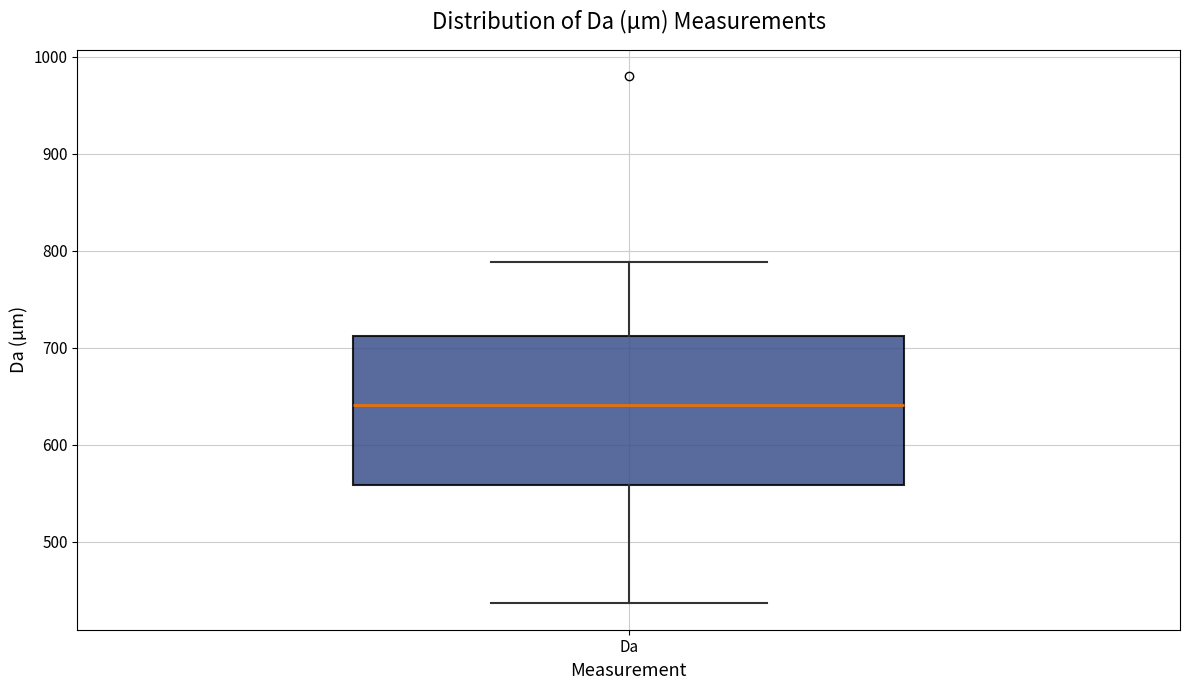

Read this box plot against the y-axis: the position of the median line, the range covered by the box, and the ends of both whiskers. The values are not printed on the chart, so give them approximately, as read against the axis.

median 640, box 560 to 710, whiskers 440 to 790